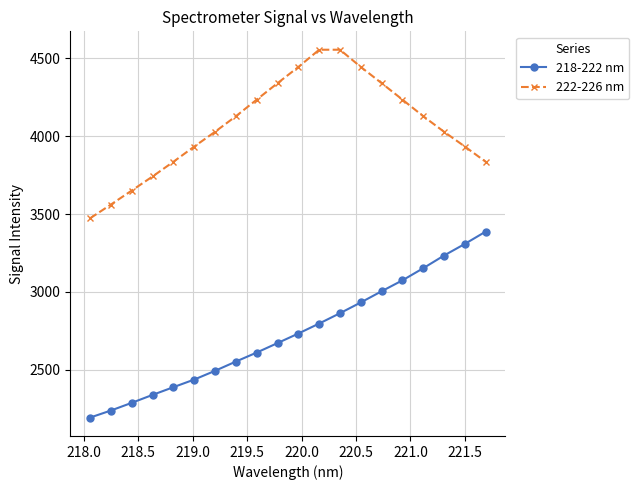

What is the lowest value of the 222-226 nm series?

3472.8